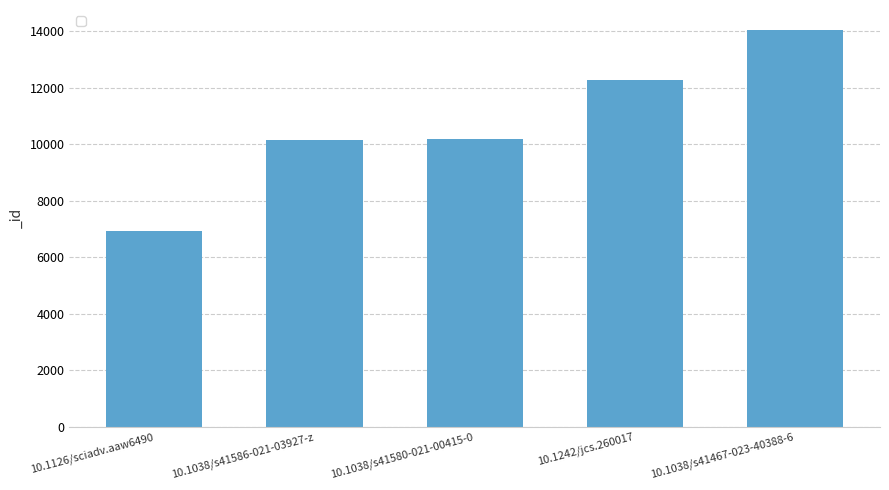

What is the sum of all values?

53569